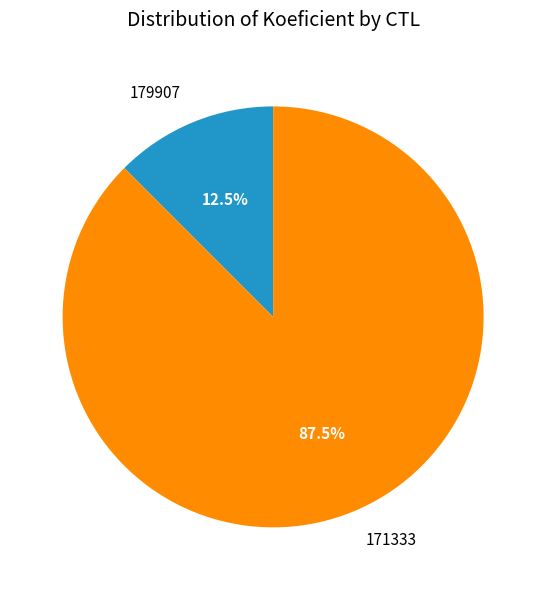

To the nearest percent, what is the difference between the largest and smallest slice percentages?

75%